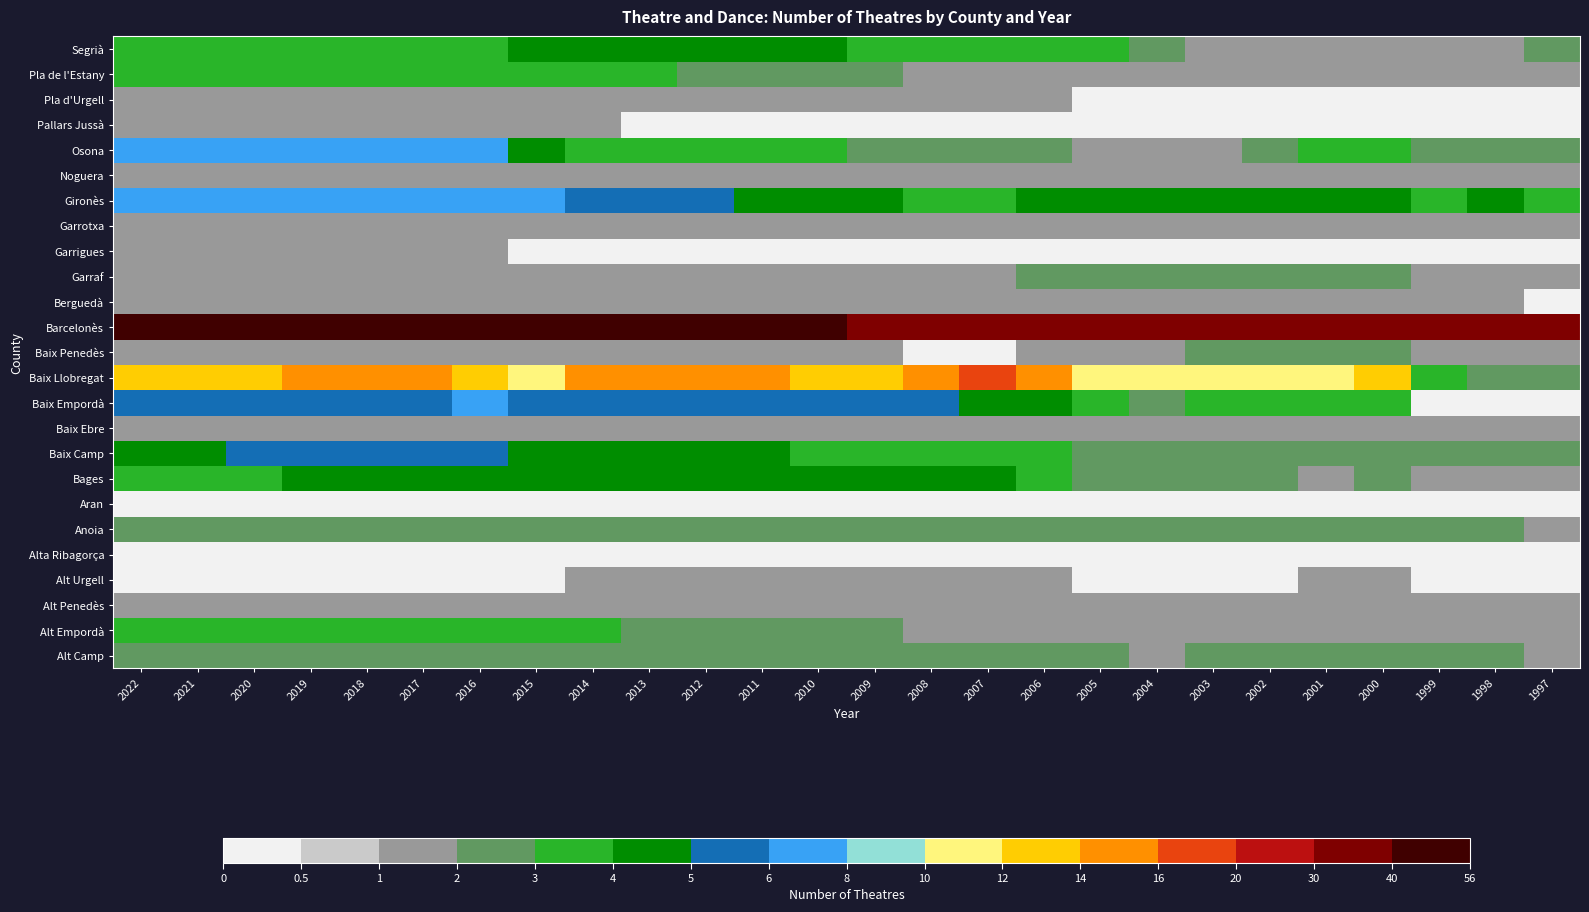

Rank the series by their maximum value, from highest to lowest.

Barcelonès, Baix Llobregat, Baix Empordà, Gironès, Osona, Baix Camp, Bages, Segrià, Alt Empordà, Pla de l'Estany, Alt Camp, Anoia, Baix Penedès, Garraf, Alt Penedès, Alt Urgell, Baix Ebre, Berguedà, Garrigues, Garrotxa, Noguera, Pallars Jussà, Pla d'Urgell, Alta Ribagorça, Aran